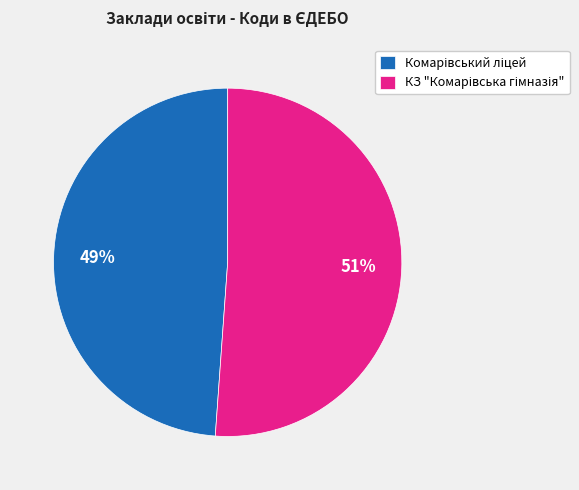

To the nearest percent, what is the difference between the largest and smallest slice percentages?

2%